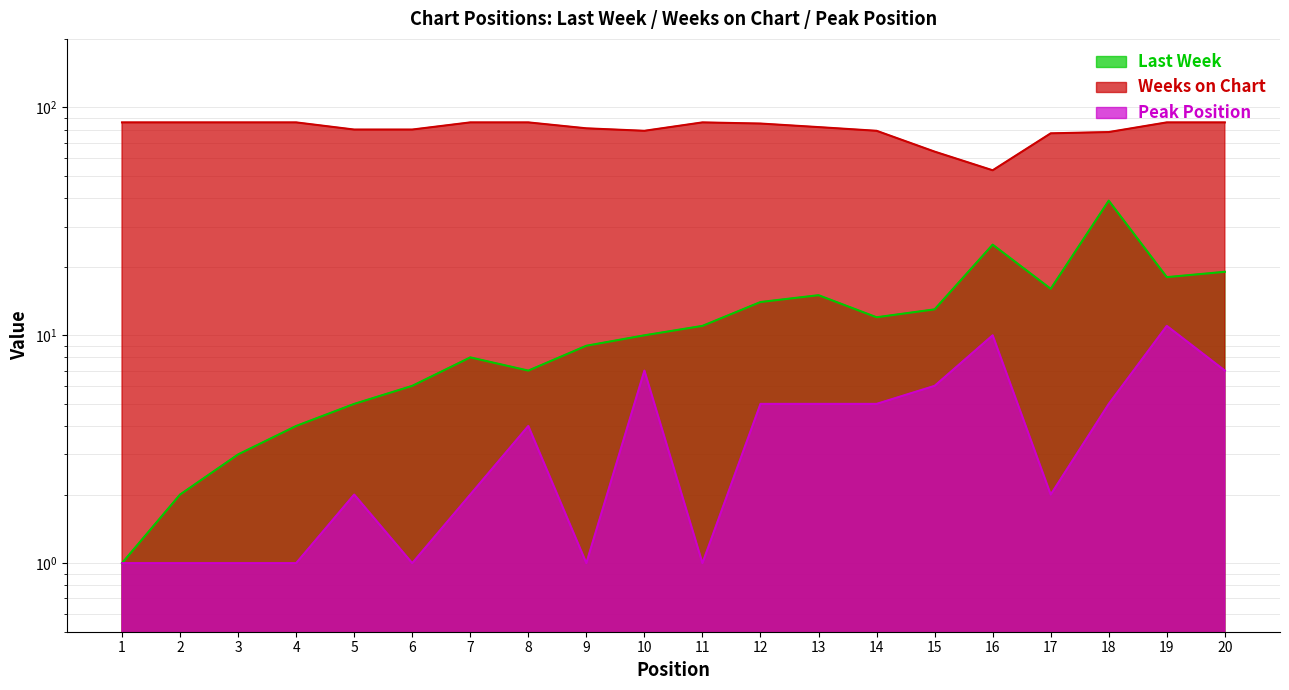

Which series has the largest total across all categories?

Weeks on Chart